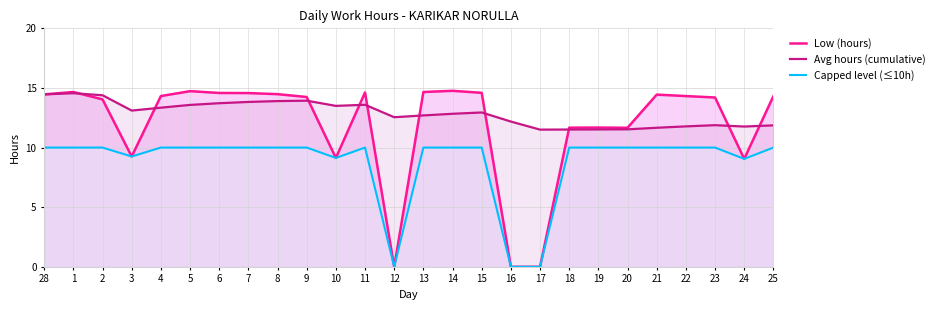

What is the average value of the Capped level (≤10h) series?

8.7